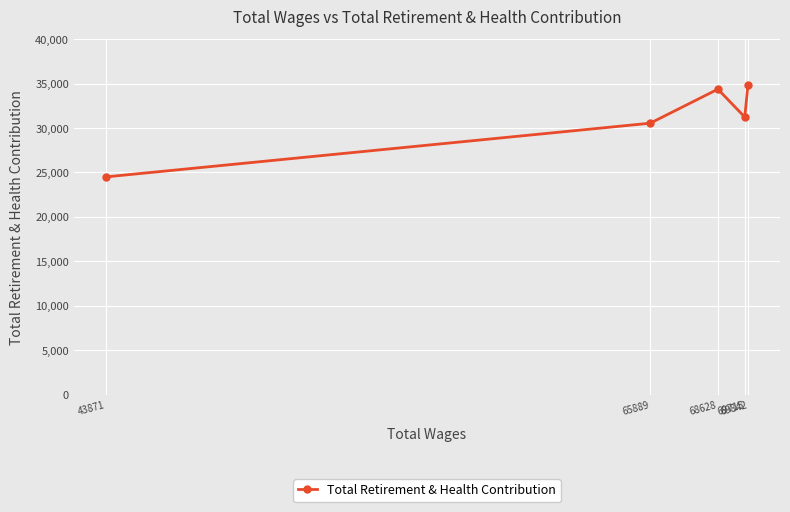

True or false: there are more than 2 points higher than both neighbors.

False